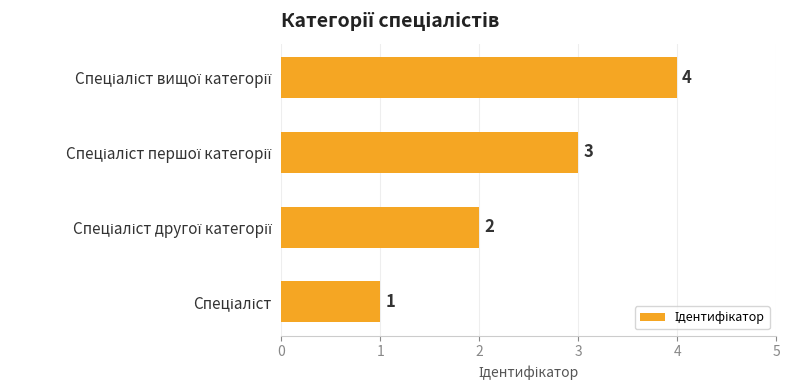

How many series are shown in this chart?

1